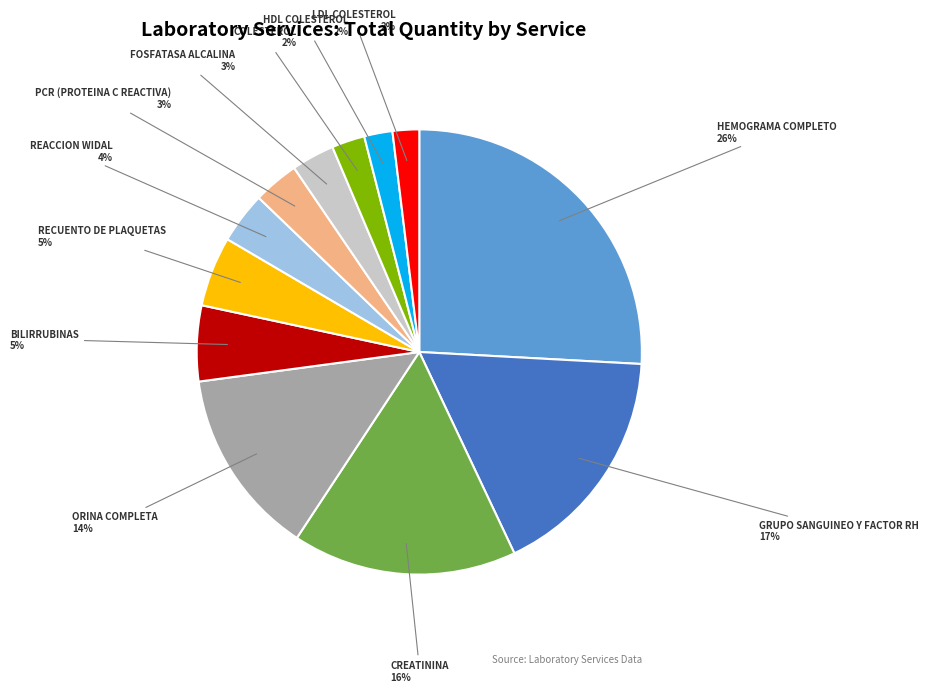

Approximately how many times larger is the value at REACCION WIDAL compared to ORINA COMPLETA?

0.3